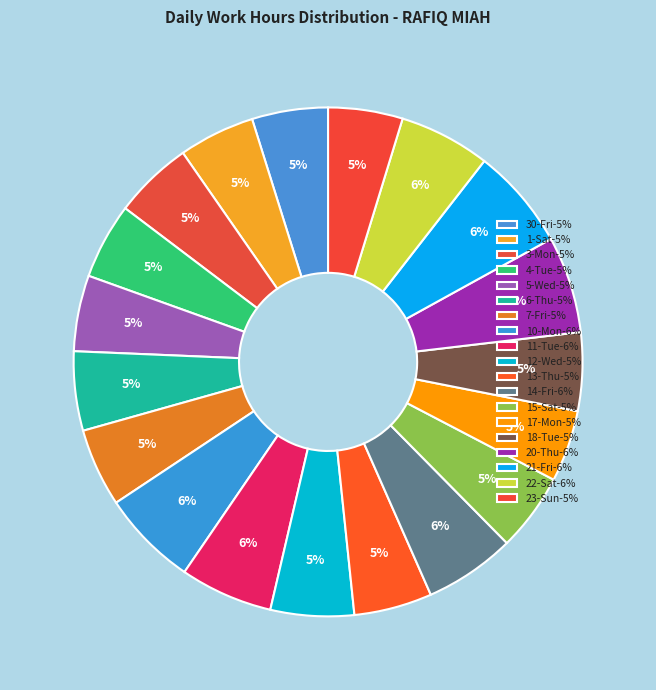

To the nearest percent, what is the combined percentage of 22-Sat and 6-Thu?

11%